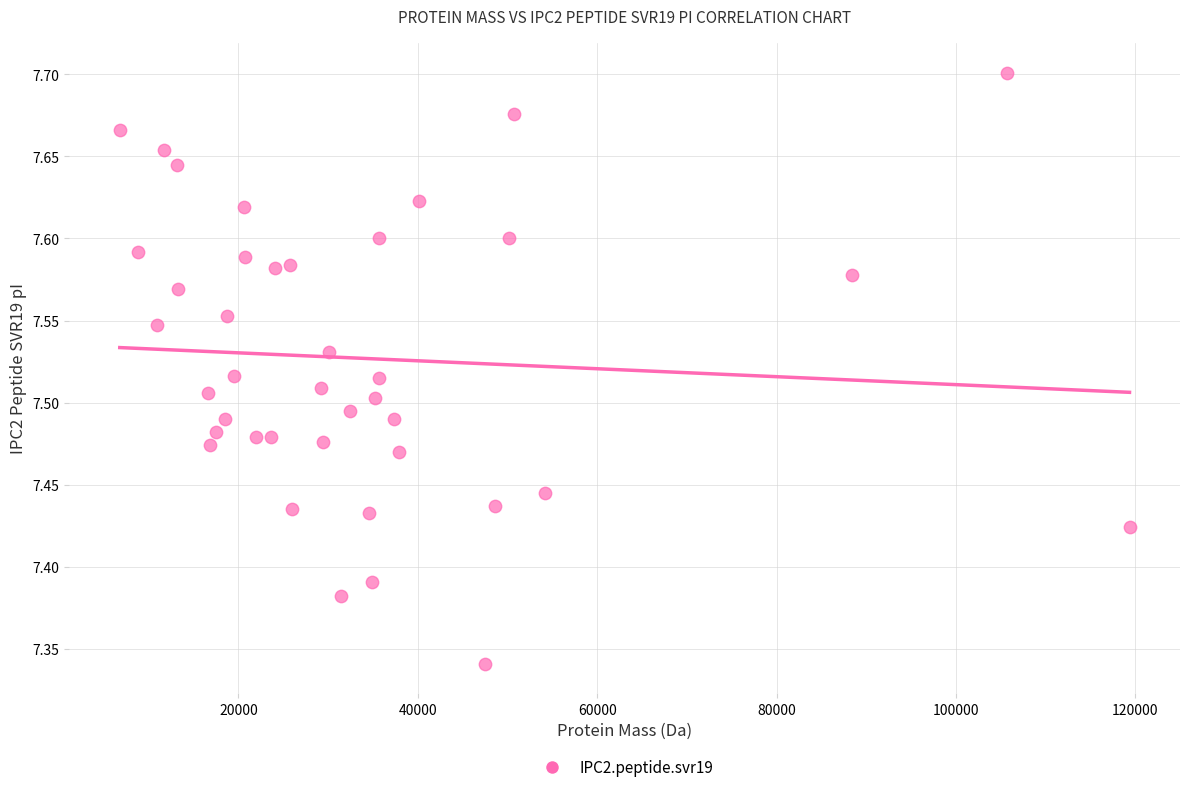

What is the range of X values (max minus min)?

112577.6